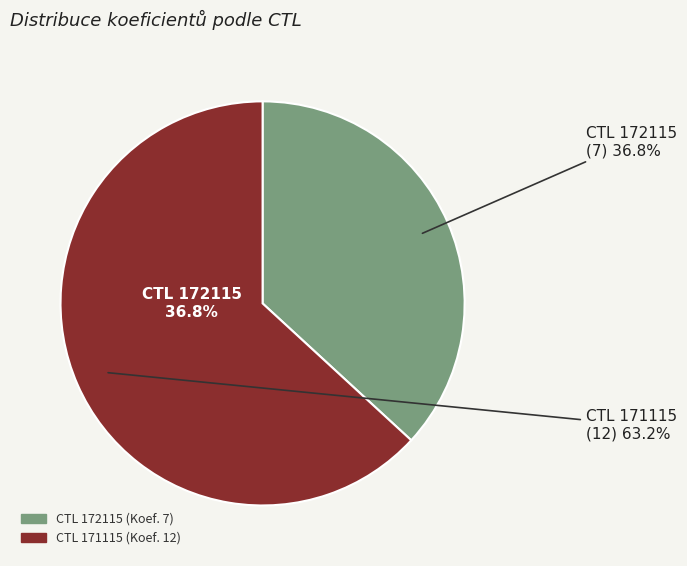

How many slices are in this pie chart?

2